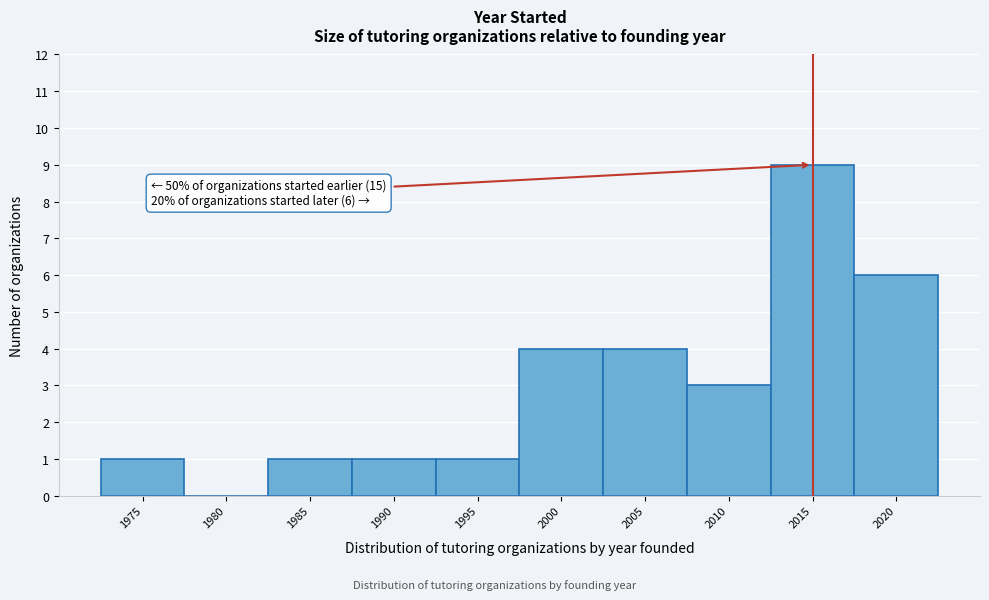

Reading right to left, list all the values displayed in this chart.

2020=6	2015=9	2010=3	2005=4	2000=4	1995=1	1990=1	1985=1	1980=0	1975=1